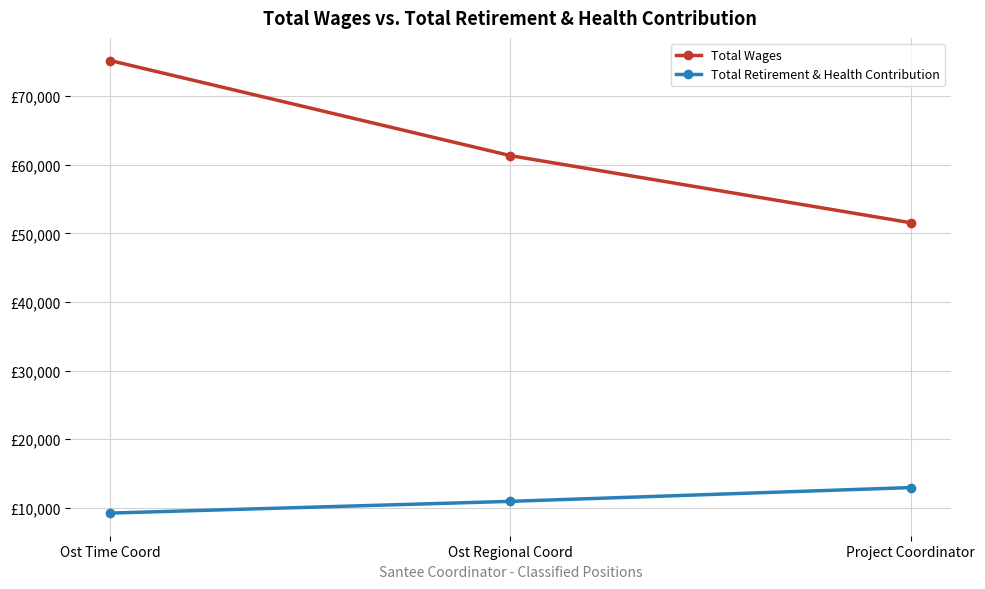

Is this an area chart (filled region under the line)?

No